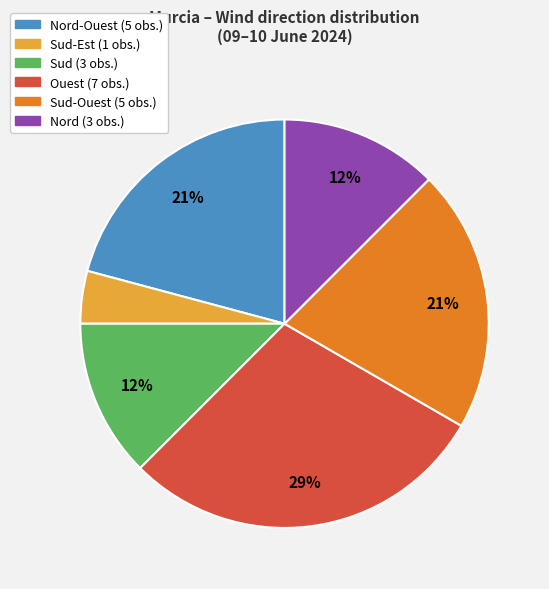

To the nearest percent, what is the average slice percentage?

17%